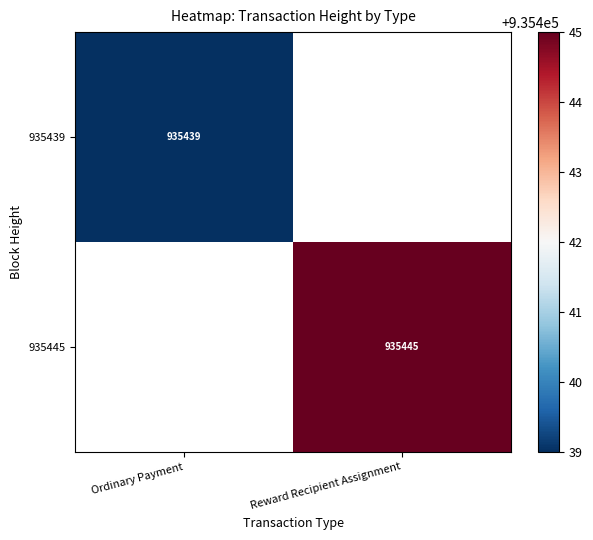

What is the maximum value shown in the chart?

935445.0